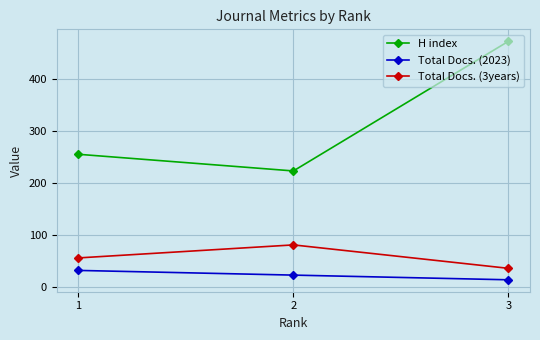

What is the value of the Total Docs. (3years) point at the 1st from the left?

56